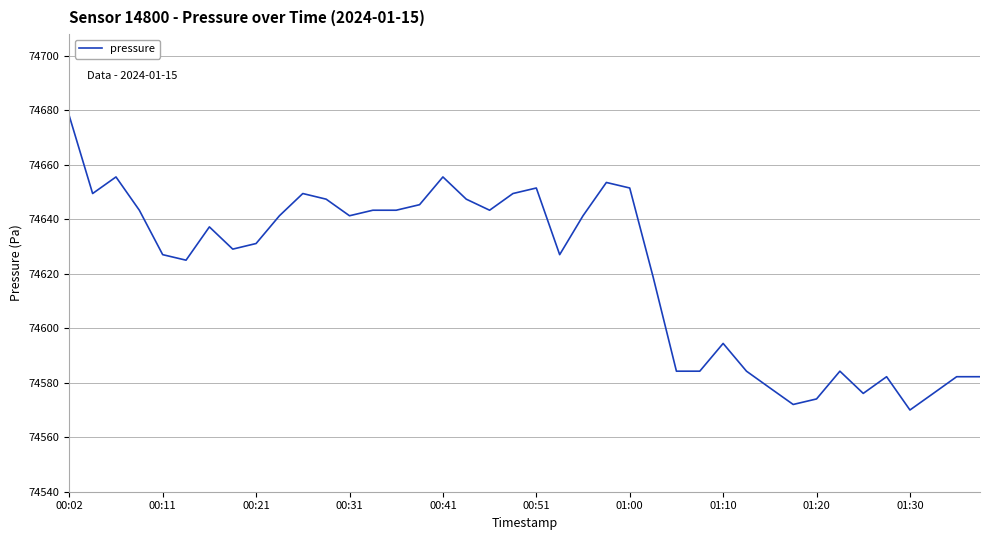

What is the difference between the second highest and second lowest values?

83.5